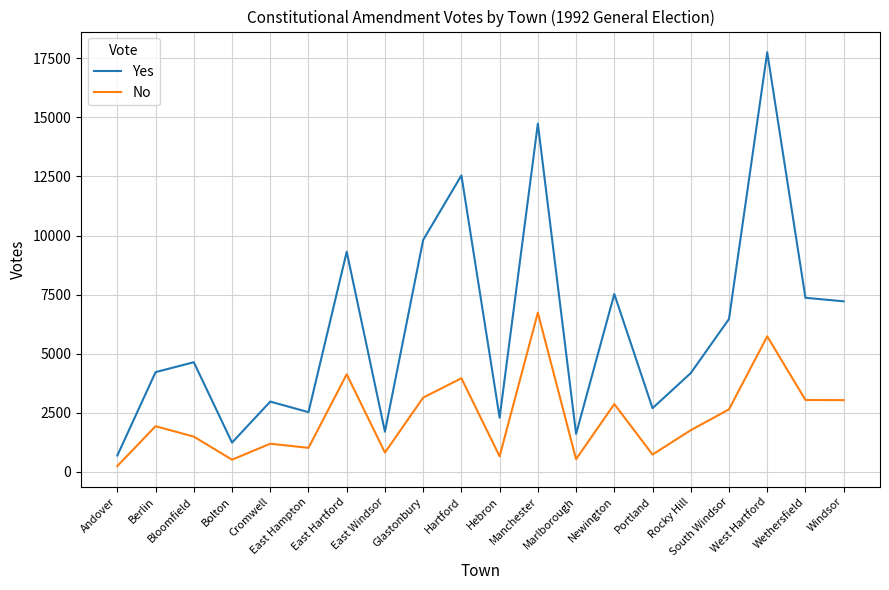

Where is the first local minimum for Yes?

Bolton